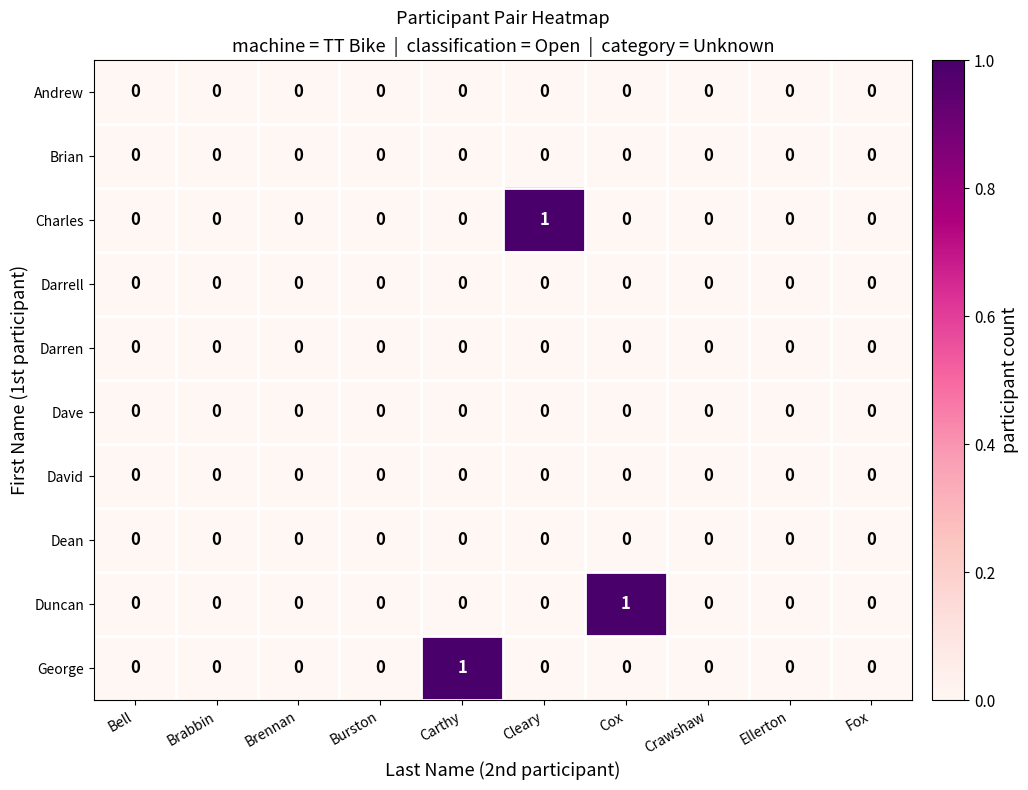

The Andrew series shows 0 at Brabbin. True or false?

True